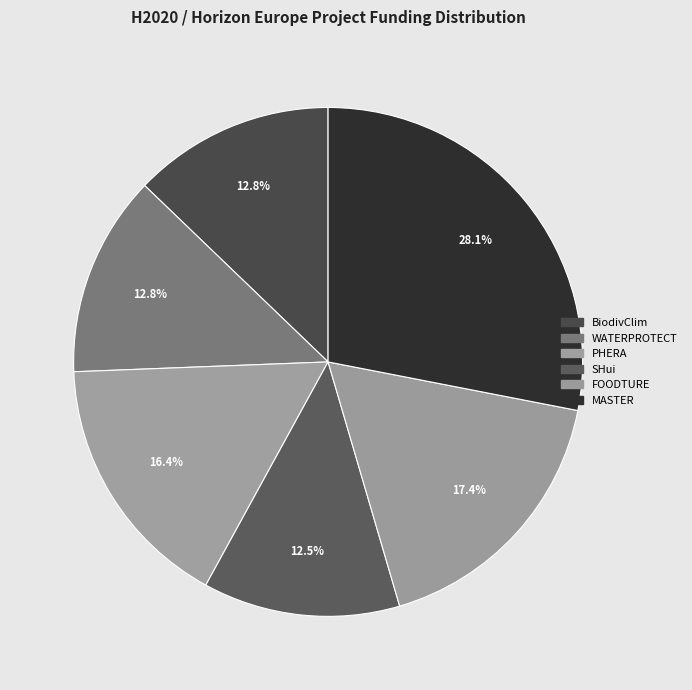

How many slices are in this pie chart?

6